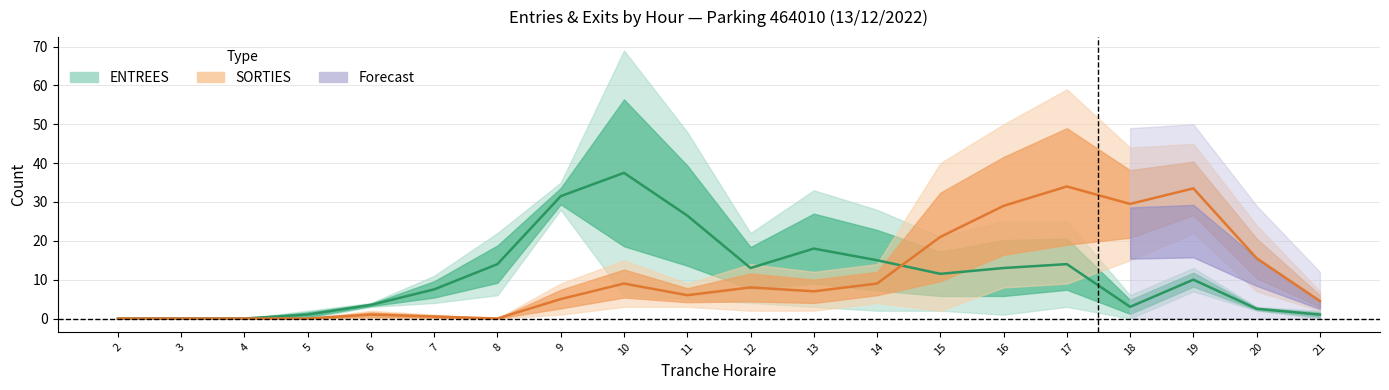

Reading left to right, what are all the values shown in this chart?

ENTREES (mid): 2=0.0	3=0.0	4=0.0	5=1.0	6=3.5	7=7.5	8=14.0	9=31.5	10=37.5	11=26.5	12=13.0	13=18.0	14=15.0	15=11.5	16=13.0	17=14.0	18=3.0	19=10.0	20=2.5	21=1.0
SORTIES (mid): 2=0.0	3=0.0	4=0.0	5=0.0	6=1.0	7=0.5	8=0.0	9=5.0	10=9.0	11=6.0	12=8.0	13=7.0	14=9.0	15=21.0	16=29.0	17=34.0	18=29.5	19=33.5	20=15.5	21=4.5